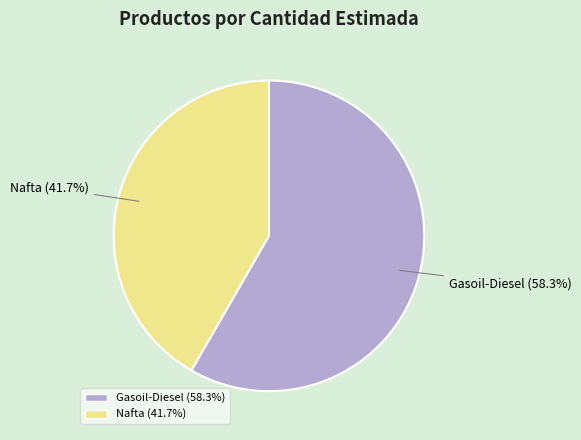

Which category has the biggest portion of the pie?

Gasoil-Diesel